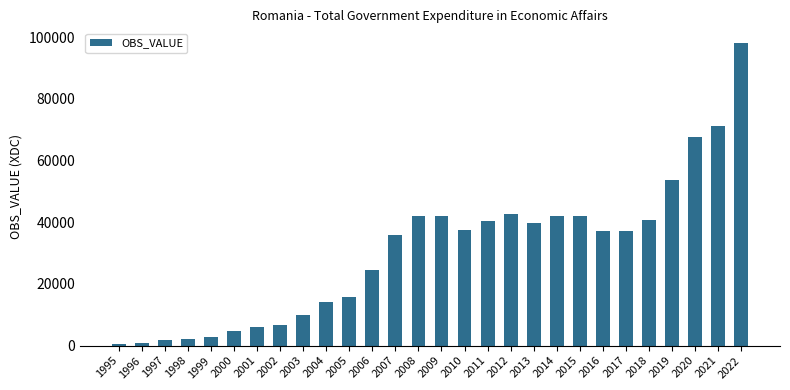

What is the value of the 15th bar from the left?

42055.5